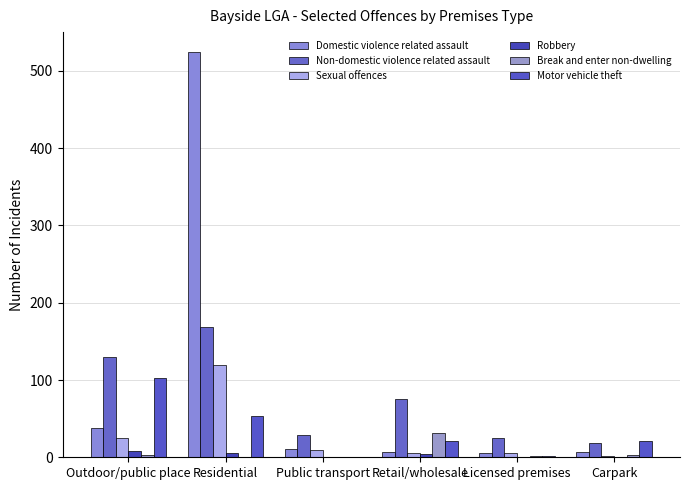

What is the maximum value shown in the chart?

524